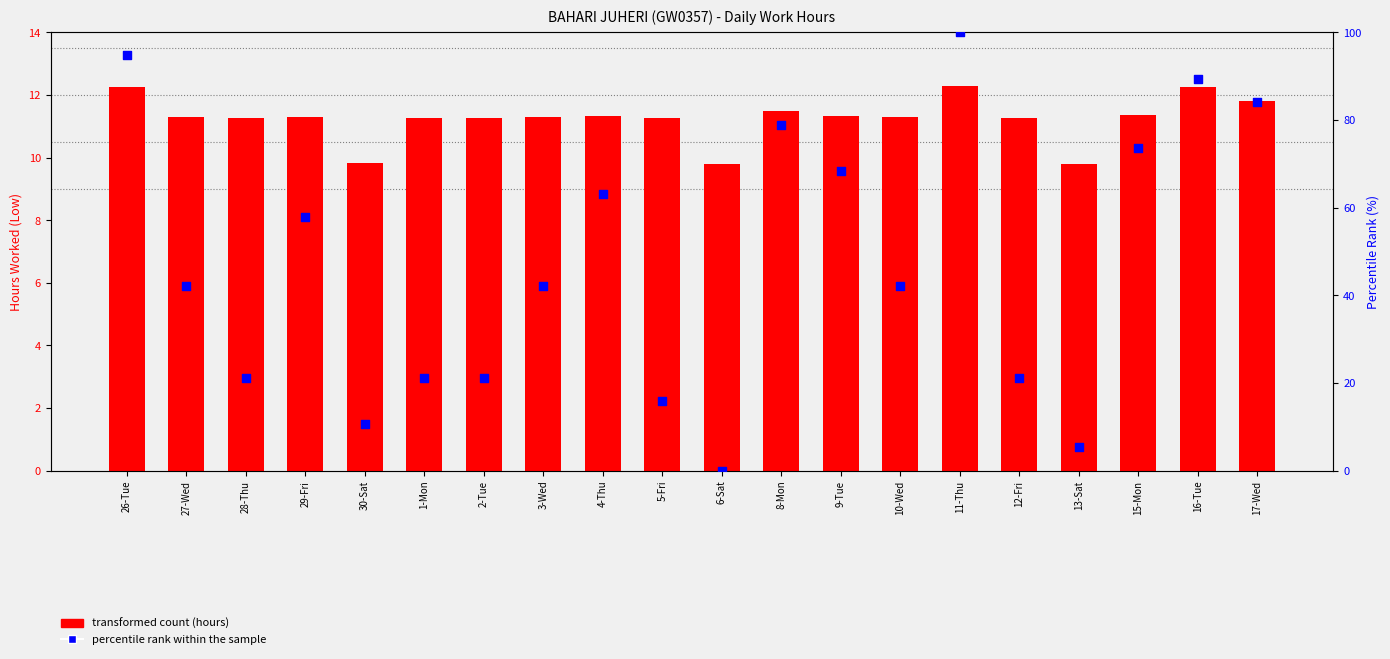

At how many categories does at least one series exceed 27?

12